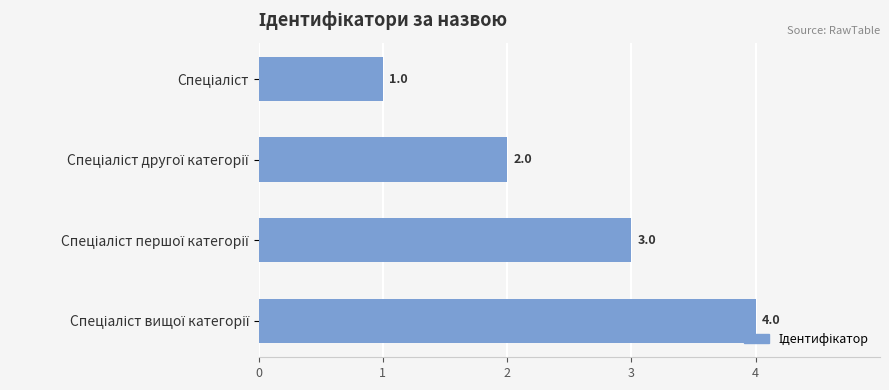

What is the maximum value shown in the chart?

4